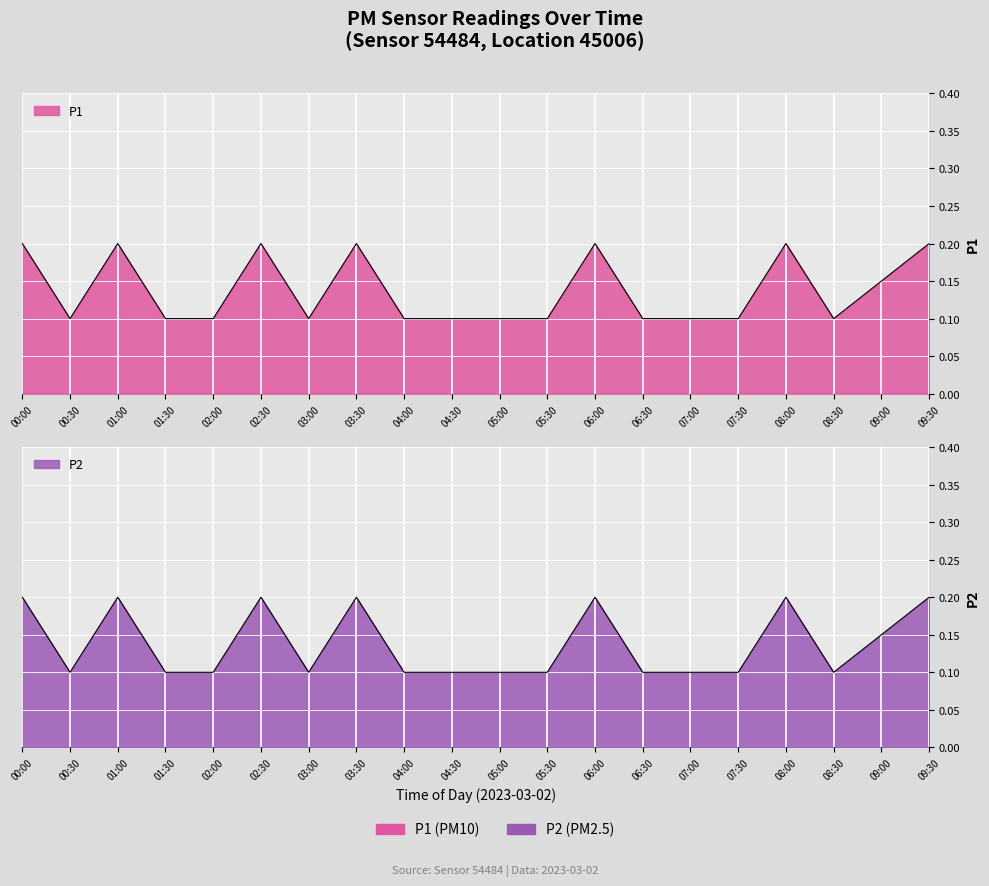

How many lines are shown in the chart?

2